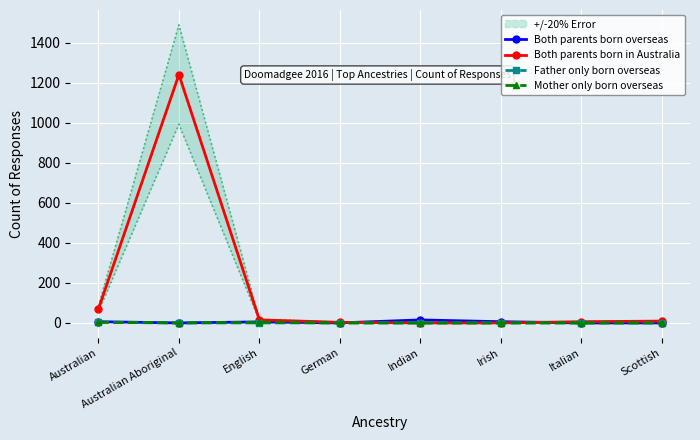

Rank the series by their maximum value, from lowest to highest.

Father only born overseas, Mother only born overseas, Both parents born overseas, Both parents born in Australia